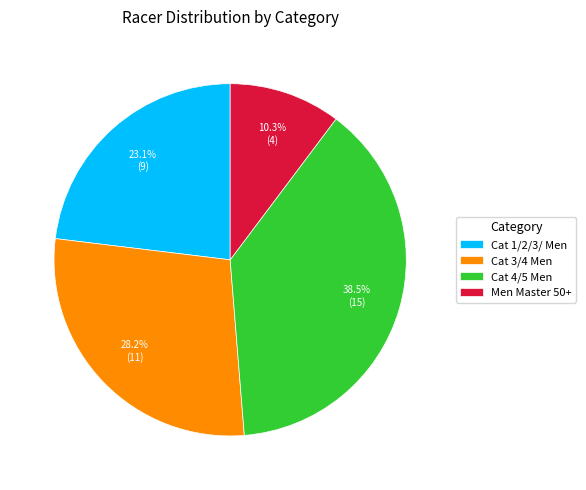

Is there a majority slice in this chart?

No